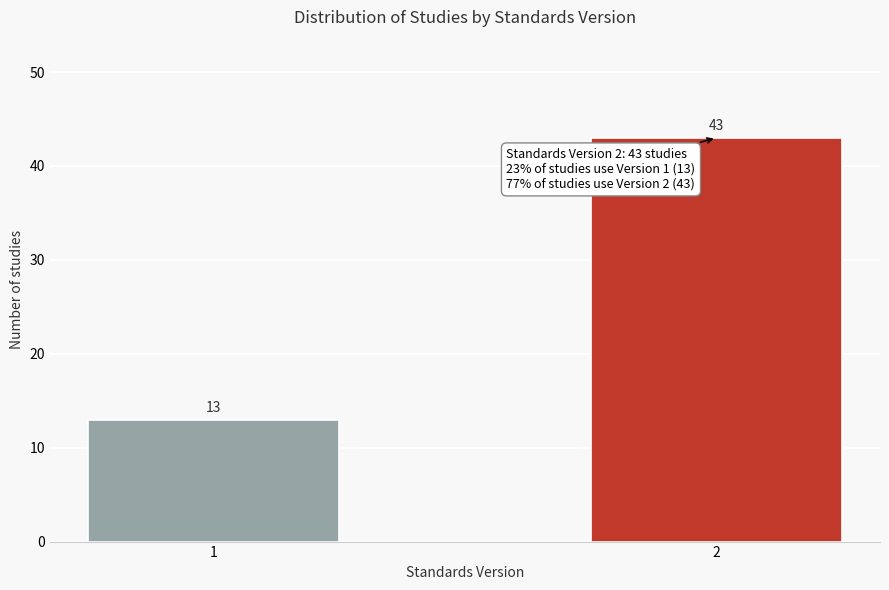

Reading right to left, transcribe all the data shown in this chart.

43	13